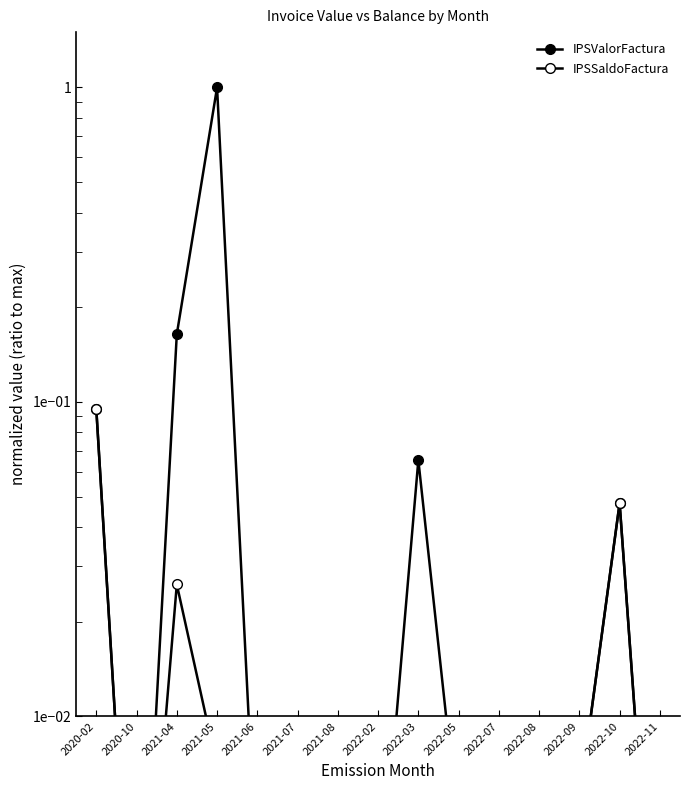

Reading left to right, what are all the values shown in this chart?

IPSValorFactura: 2020-02=0.1	2020-10=0.0	2021-04=0.2	2021-05=1.0	2021-06=0.0	2021-07=0.0	2021-08=0.0	2022-02=0.0	2022-03=0.1	2022-05=0.0	2022-07=0.0	2022-08=0.0	2022-09=0.0	2022-10=0.0	2022-11=0.0
IPSSaldoFactura: 2020-02=0.1	2020-10=0.0	2021-04=0.0	2021-05=0.0	2021-06=0.0	2021-07=0.0	2021-08=0.0	2022-02=0.0	2022-03=0.0	2022-05=0.0	2022-07=0.0	2022-08=0.0	2022-09=0.0	2022-10=0.0	2022-11=0.0